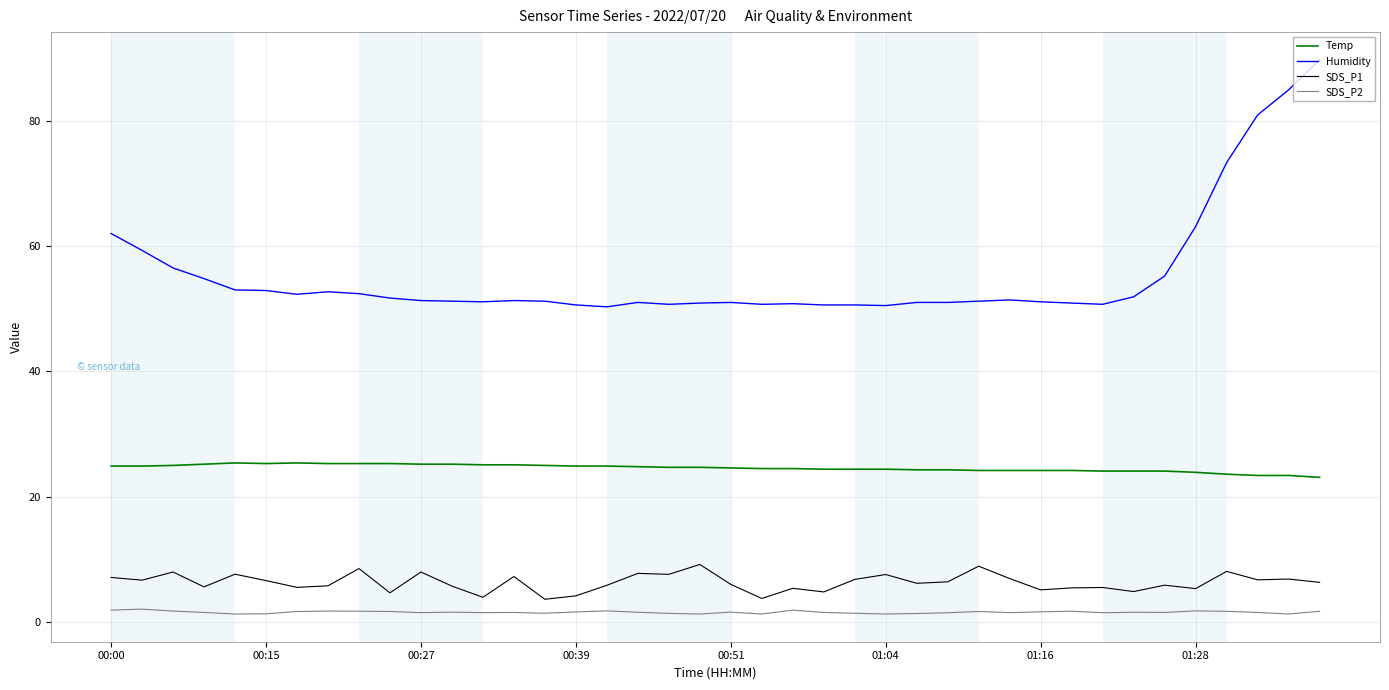

What is the sum of all Temp values?

983.5